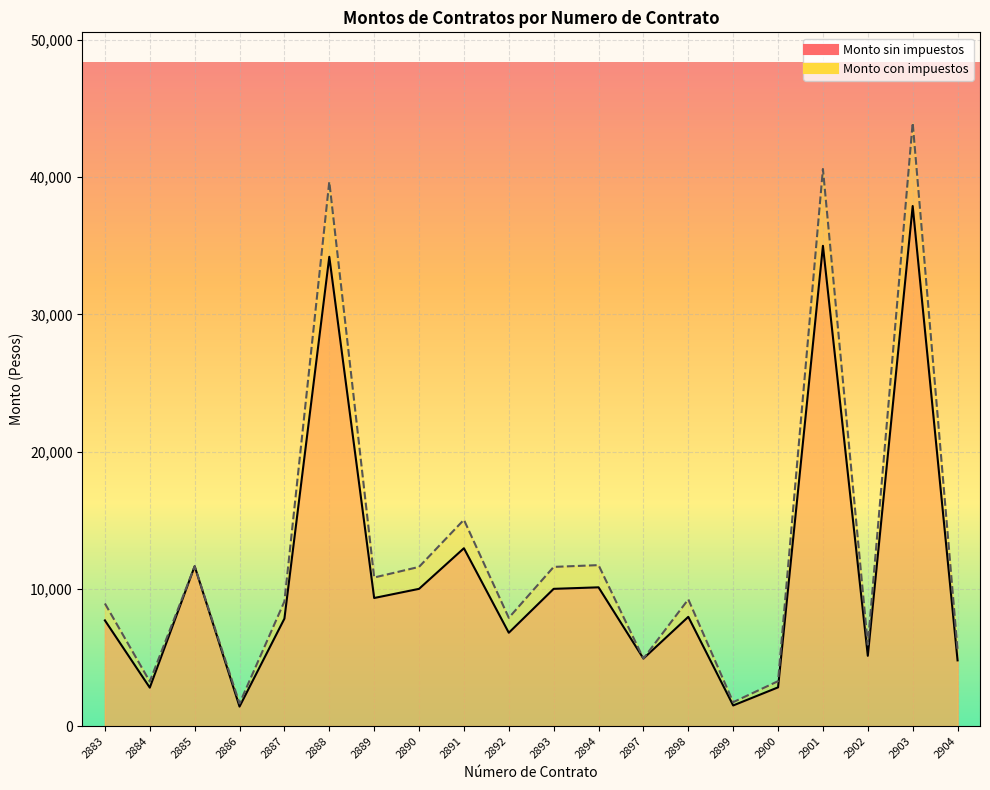

Reading left to right, transcribe all the data shown in this chart.

Monto sin impuestos: 7701.0	2800.0	11645.0	1419.3	7830.0	34200.0	9333.0	10000.0	12960.0	6800.0	10000.0	10111.4	4920.0	7960.0	1501.7	2820.4	35000.0	5120.0	37900.0	4787.6
Monto con impuestos: 8933.2	3248.0	11645.0	1646.4	9082.8	39672.0	10826.3	11600.0	15033.6	7888.0	11600.0	11729.2	4920.0	9233.6	1741.9	3271.6	40600.0	5939.2	43964.0	5553.6